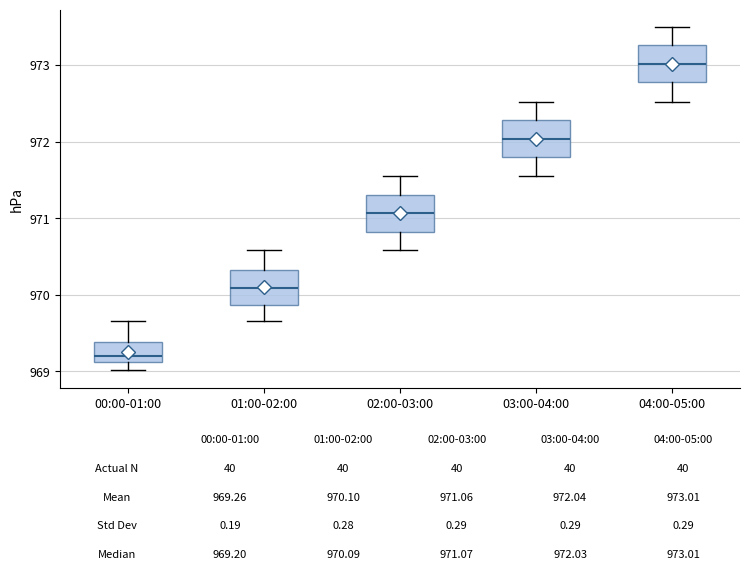

Which box has the lowest median line?

00:00-01:00